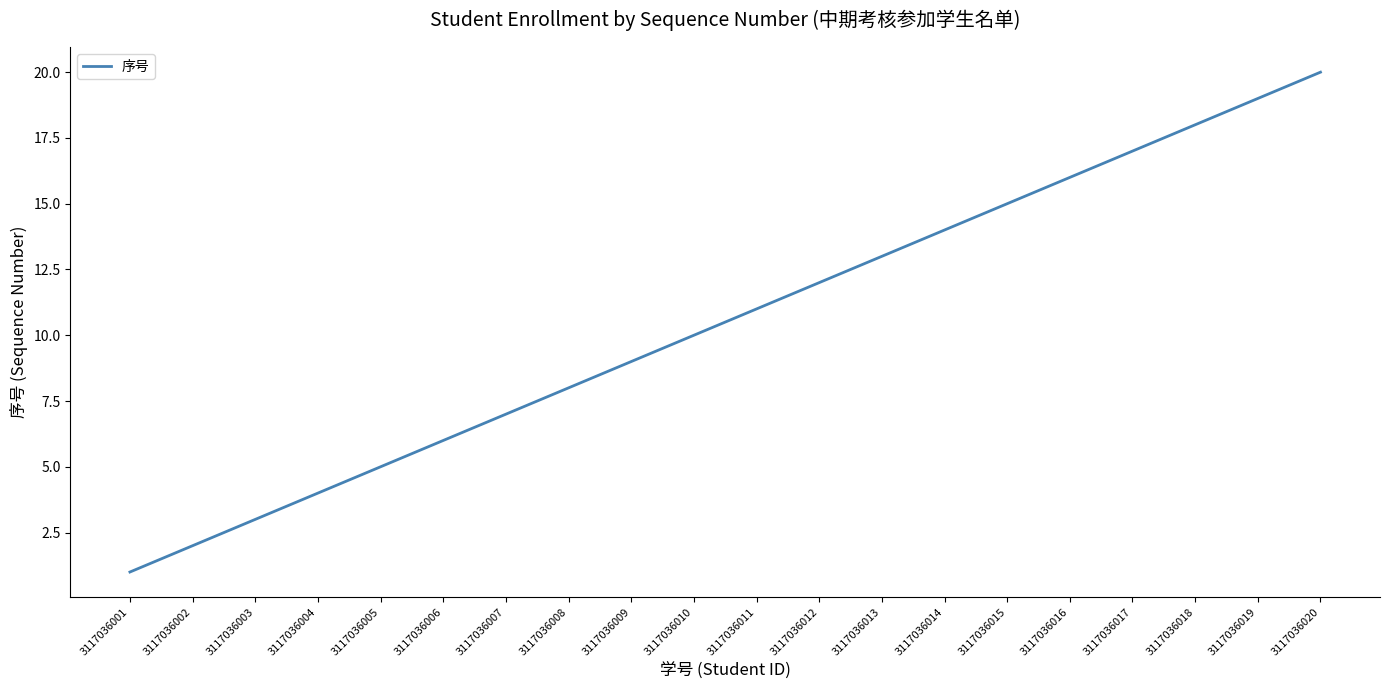

How many lines are shown in the chart?

1